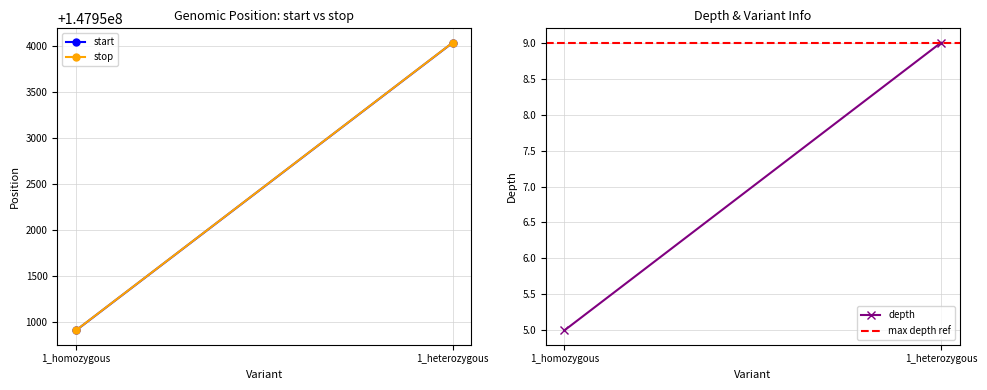

Reading left to right, list all the values displayed in this chart.

start: 1_homozygous=147950905	1_heterozygous=147954039
stop: 1_homozygous=147950906	1_heterozygous=147954040
depth: 1_homozygous=5	1_heterozygous=9
max depth ref: 1_homozygous=9	1_heterozygous=9